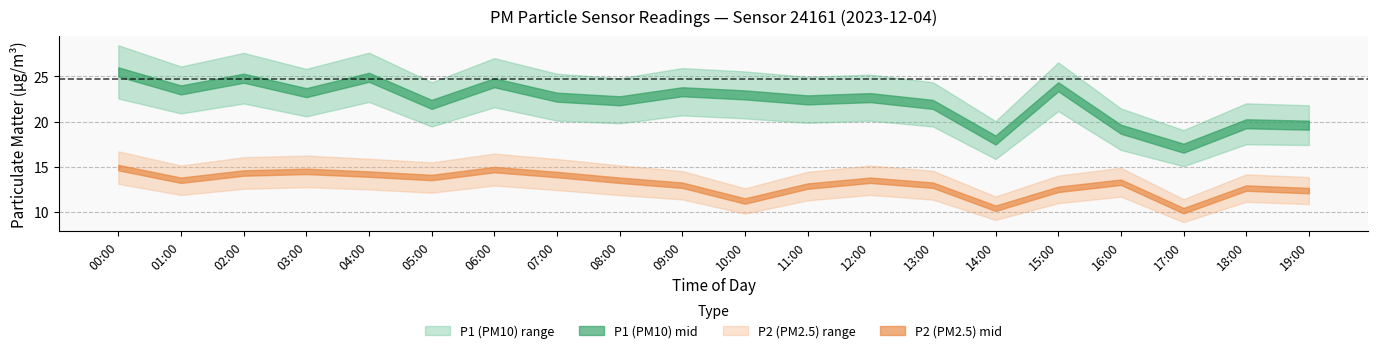

True or false: P1_mid and P2_mid intersect in this chart.

False